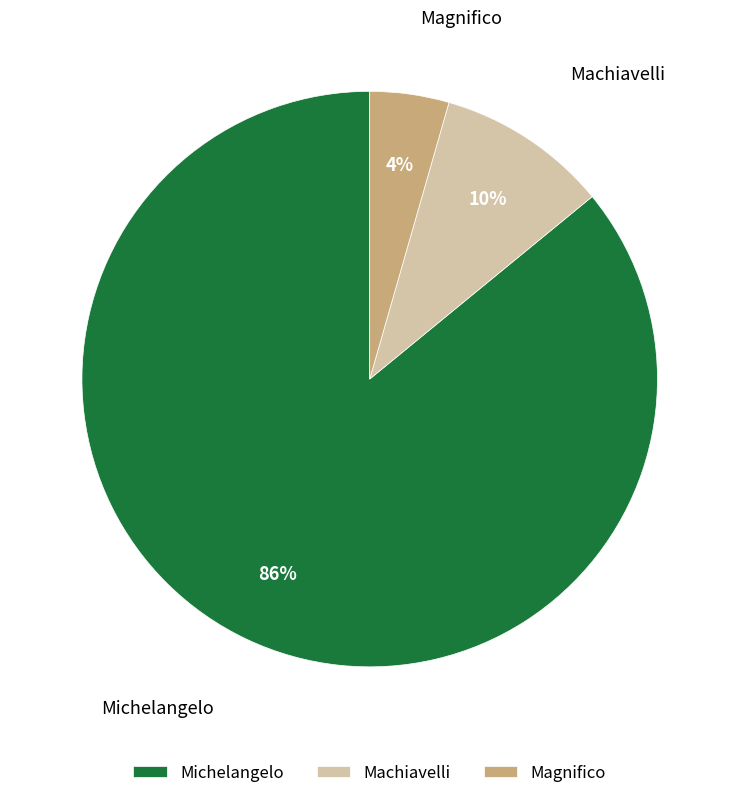

To the nearest percent, what is the combined percentage of Michelangelo and Machiavelli?

96%